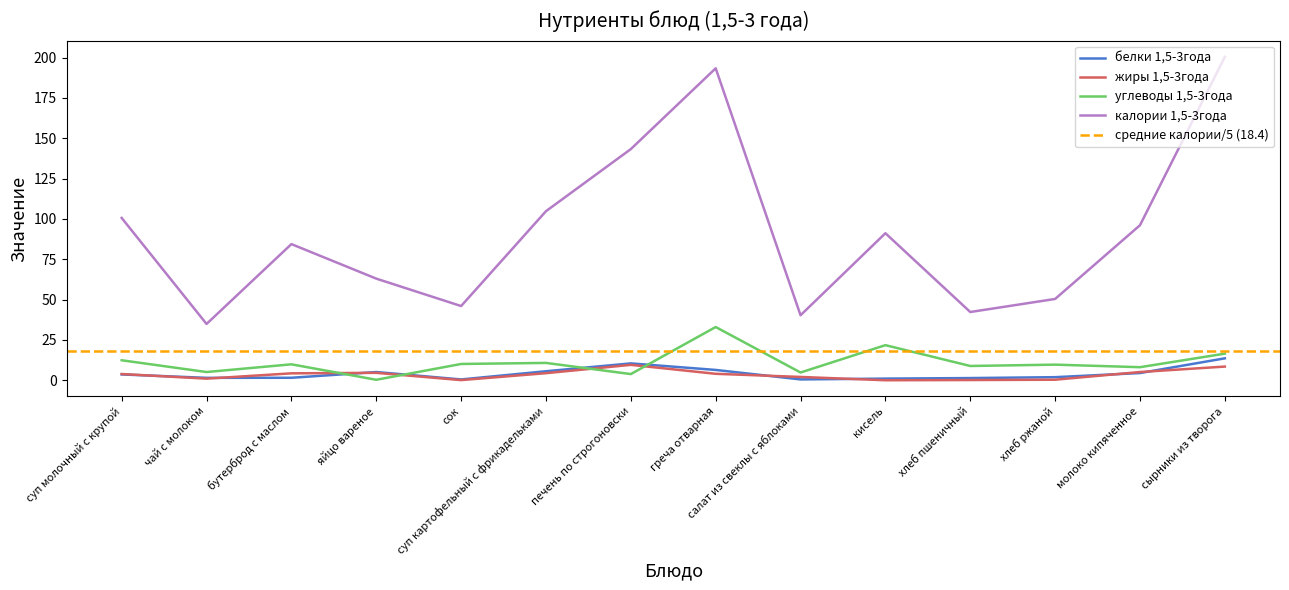

True or false: калории 1,5-3года has more than 2 points higher than both neighbors.

True